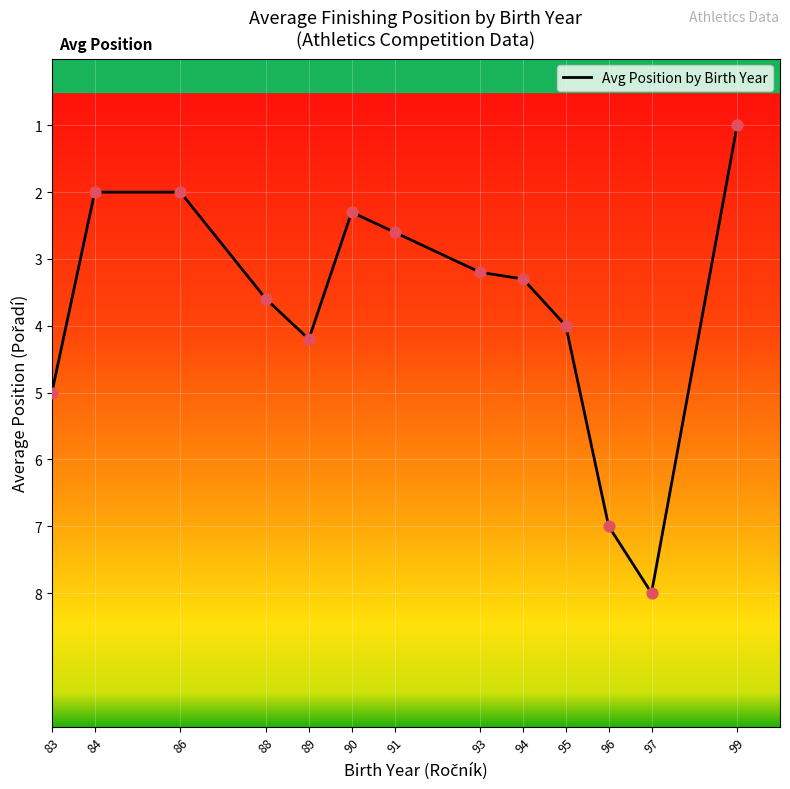

What is the change in value from 89 to 93?

-1.0